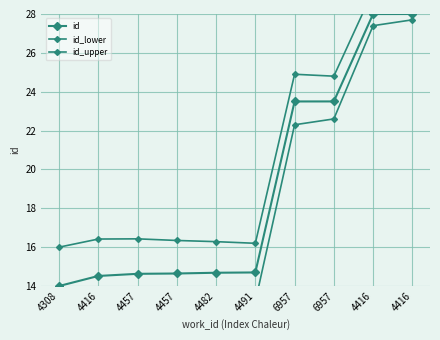

List the series in order of their peak value, lowest first.

id_lower, id, id_upper